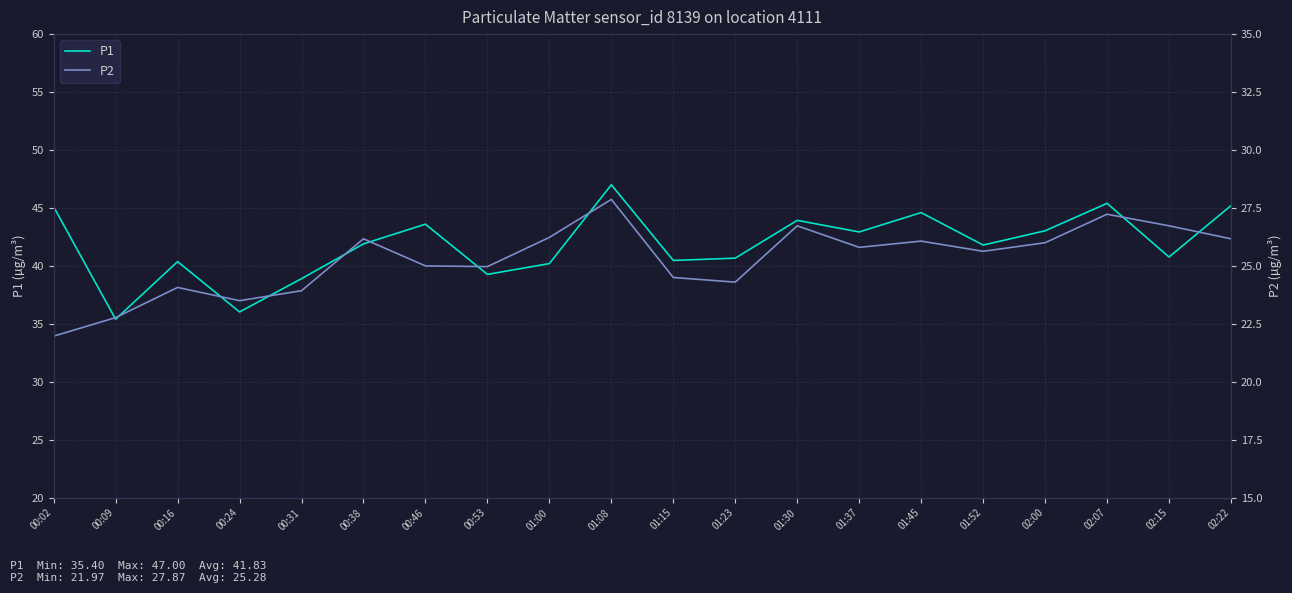

List the series in order of their overall mean, lowest first.

P2, P1